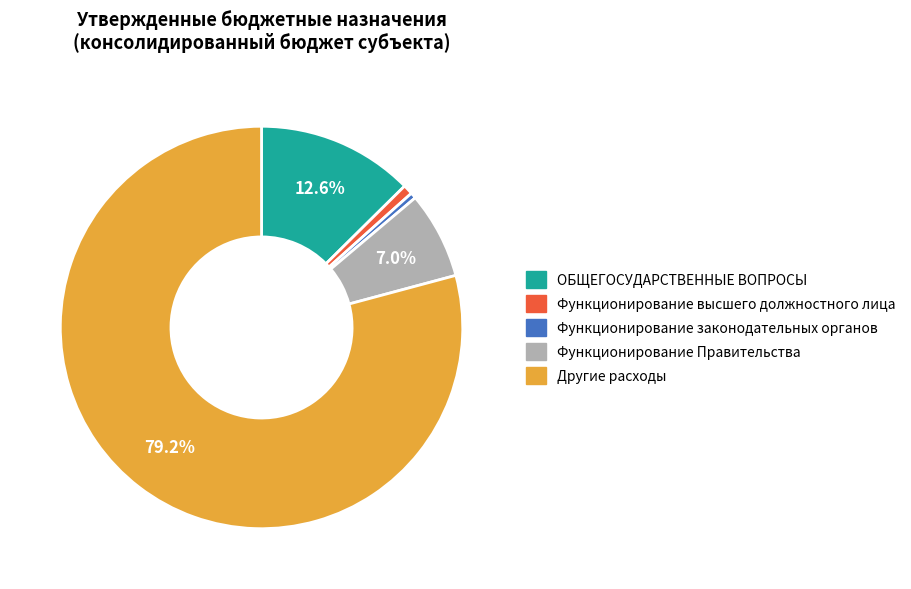

What is the majority slice?

Другие расходы